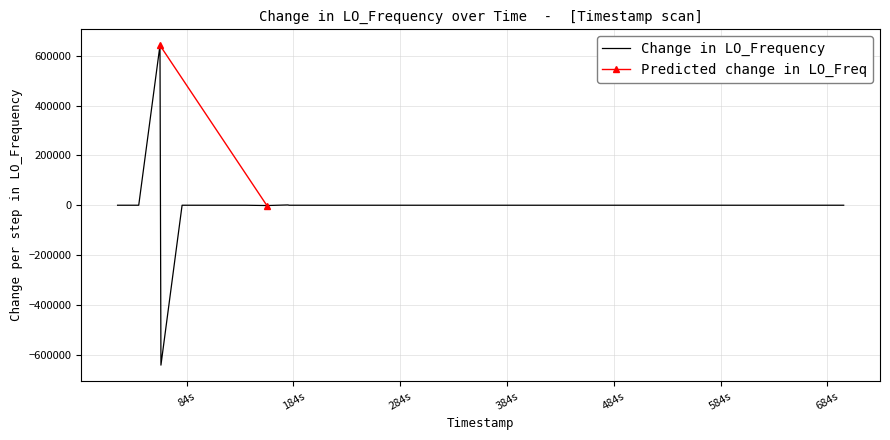

What is the maximum value for Change in LO_Frequency?

642264.9